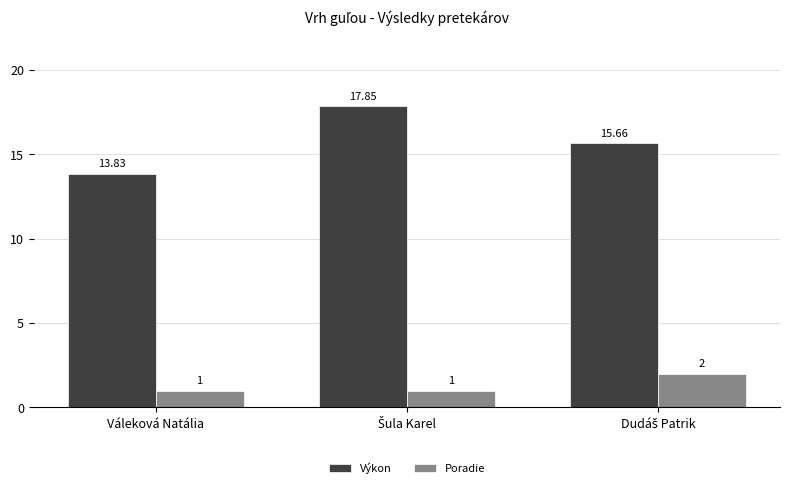

Are the bars horizontal?

No